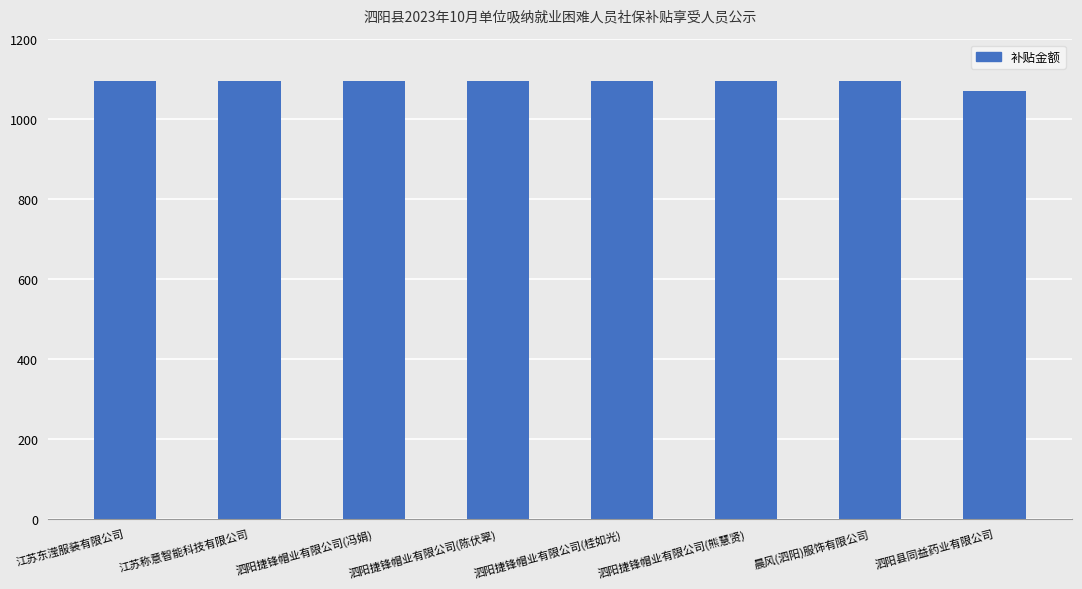

What is the change in value from 江苏称意智能科技有限公司 to 泗阳县同益药业有限公司?

-26.1